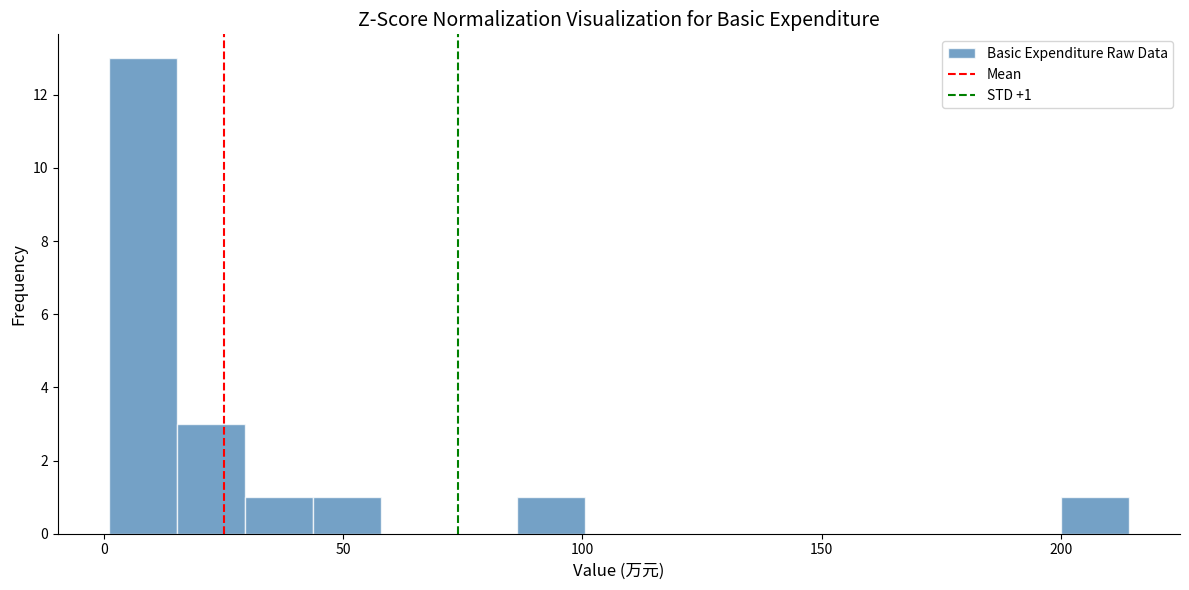

Around what value on the x-axis is the tallest bar? Give the approximate position of its centre, as read against the axis.

10